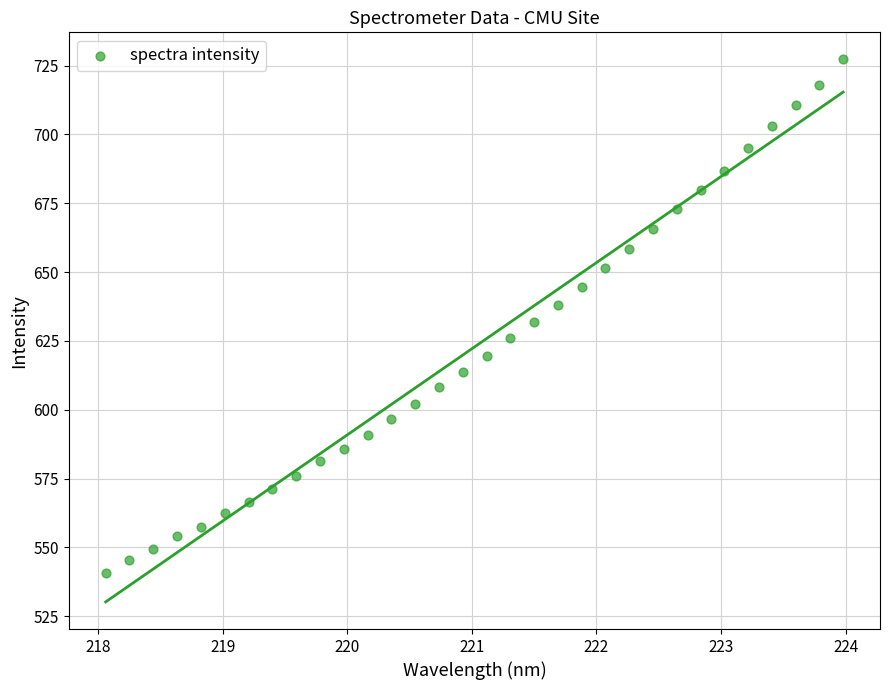

What is the range of X values (max minus min)?

5.9